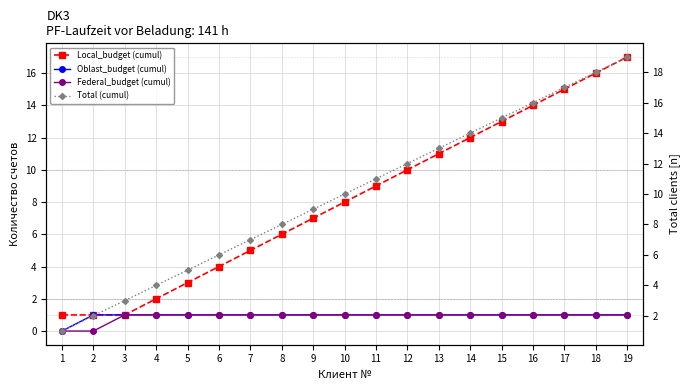

What are all the series names shown in the legend?

Local_budget (cumul), Oblast_budget (cumul), Federal_budget (cumul), Total (cumul)